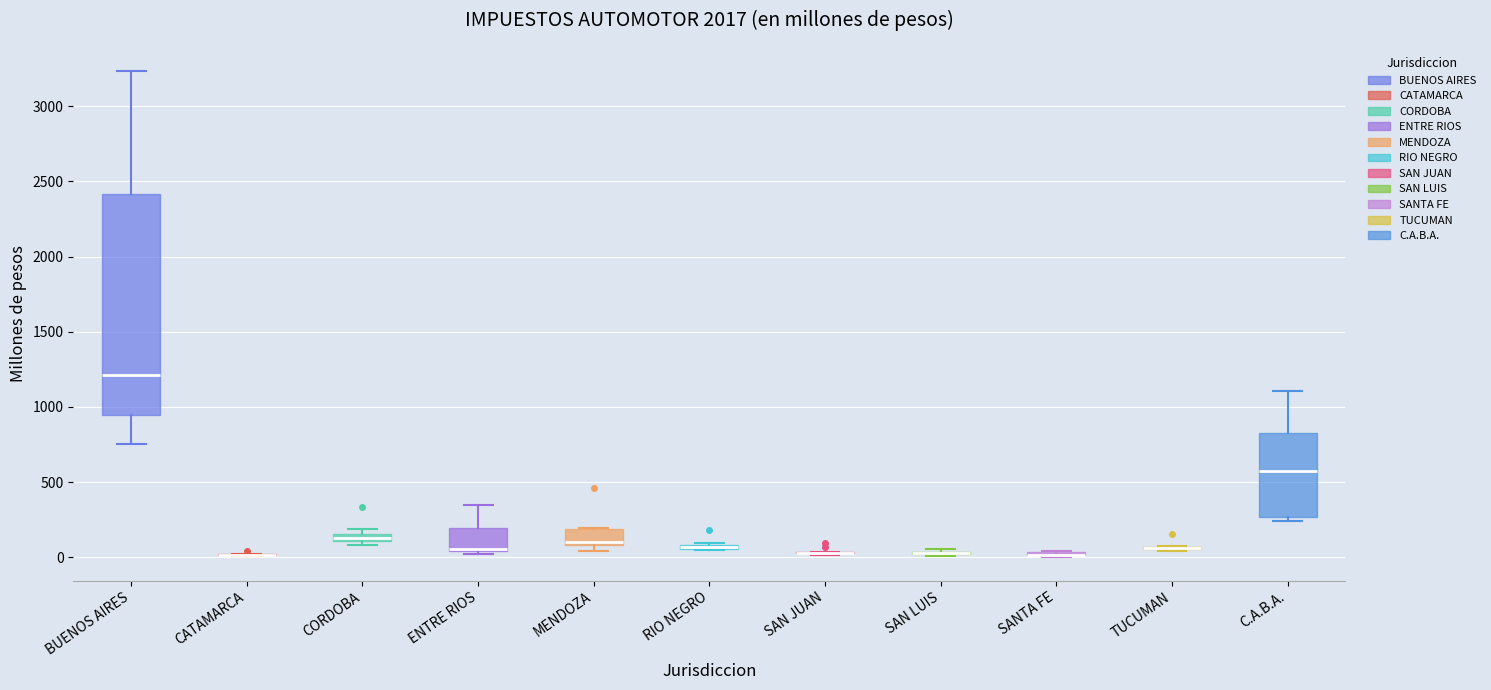

Comparing the boxes themselves (not the whiskers), which one is the tallest?

BUENOS AIRES